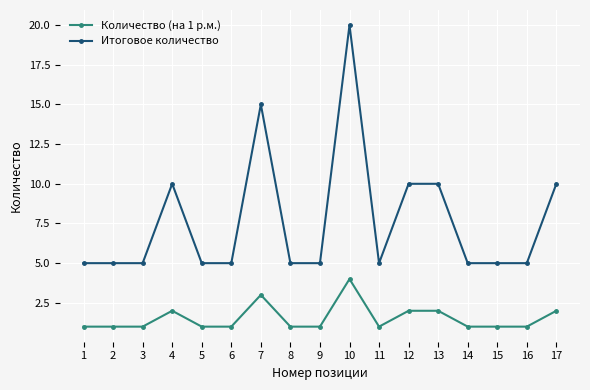

At how many categories does at least one series exceed 9?

6